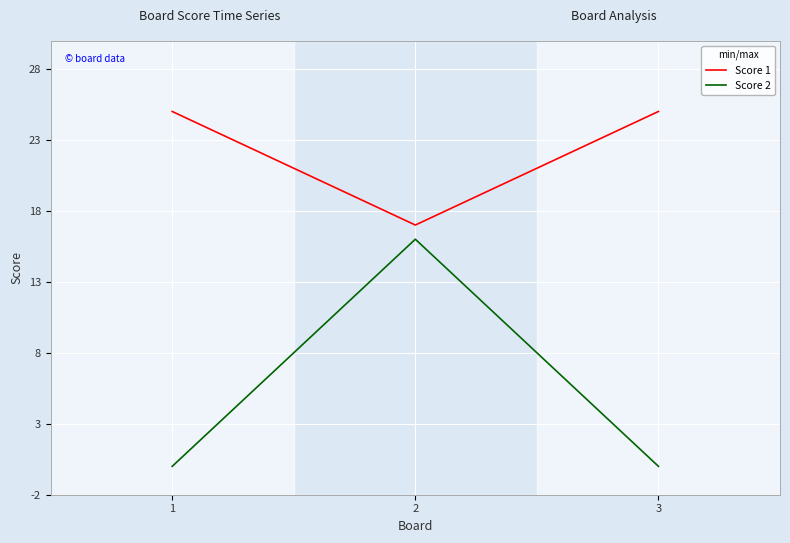

What are all the series names shown in the legend?

Score 1, Score 2